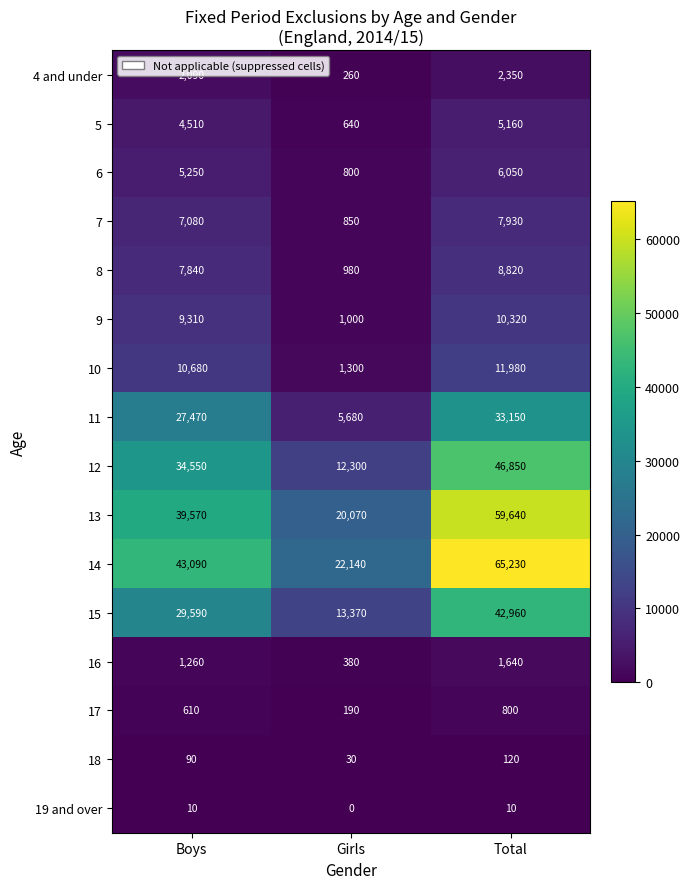

What is the spread (max minus min) of values at Girls?

22140